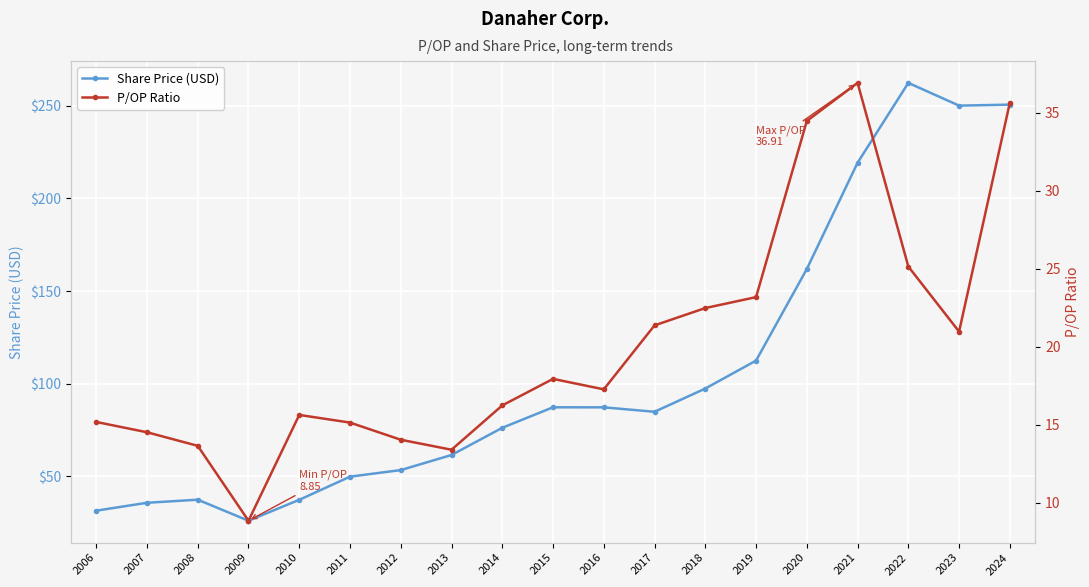

What is the value of the Share Price (USD) point at the 6th from the left?

49.8